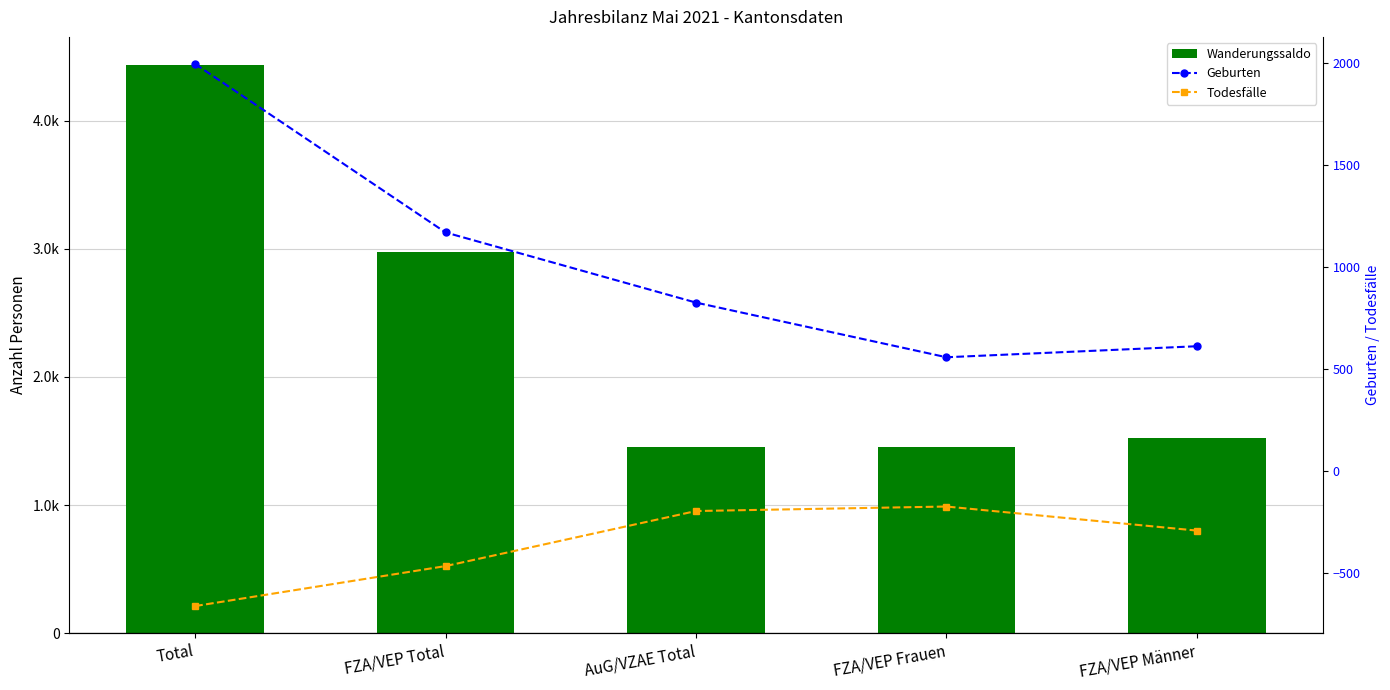

What is the difference between the Wanderungssaldo values at AuG/VZAE Total and FZA/VEP Frauen?

3